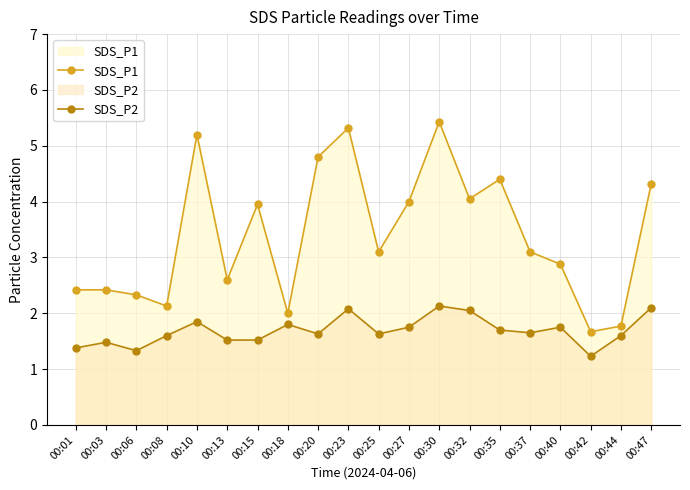

True or false: SDS_P2 and SDS_P1 cross at least once.

False